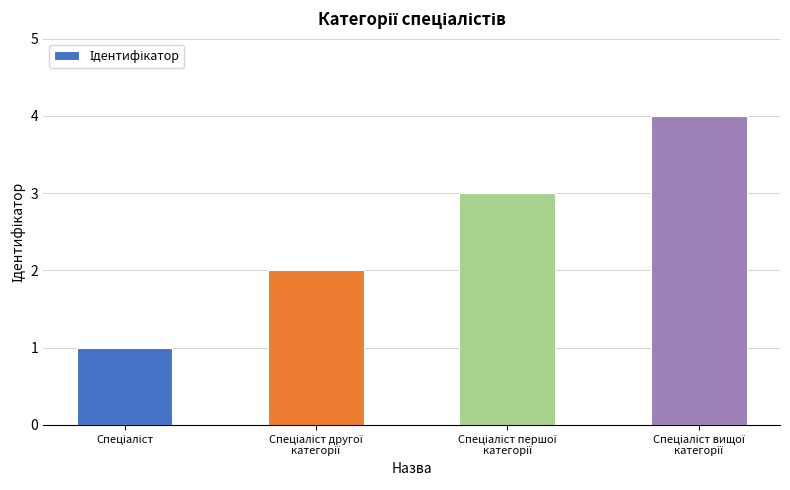

What is the sum of all values?

10